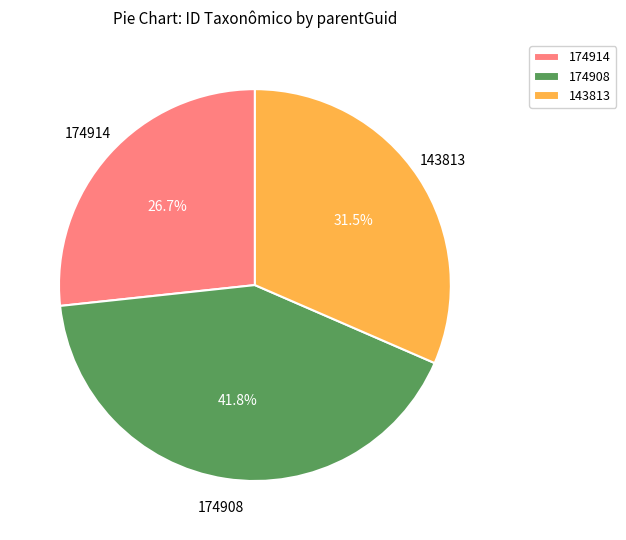

Does 174908 represent more than half of the total?

No